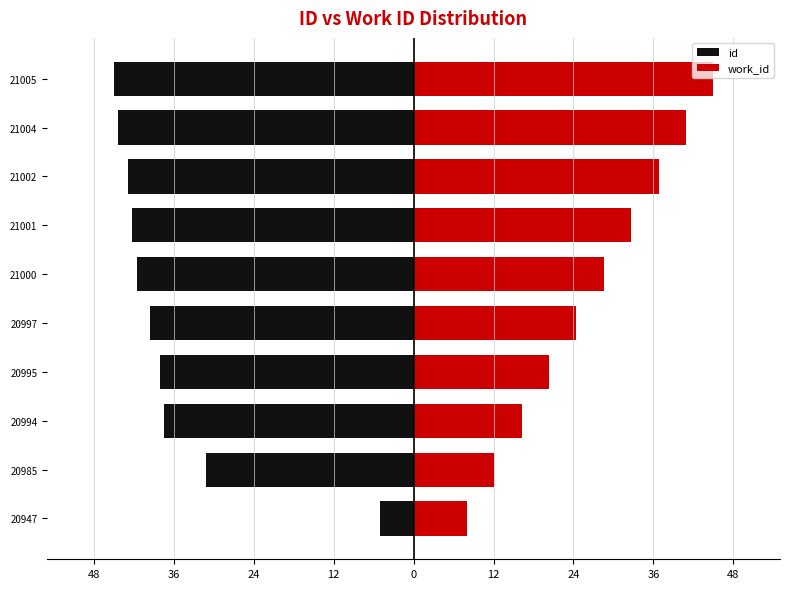

How many categories are shown in the chart?

10